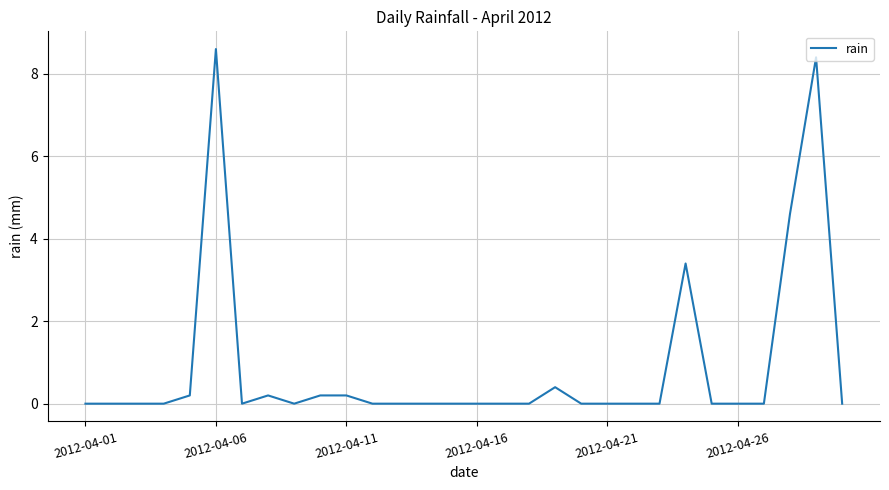

What is the difference between the maximum and minimum values?

8.6